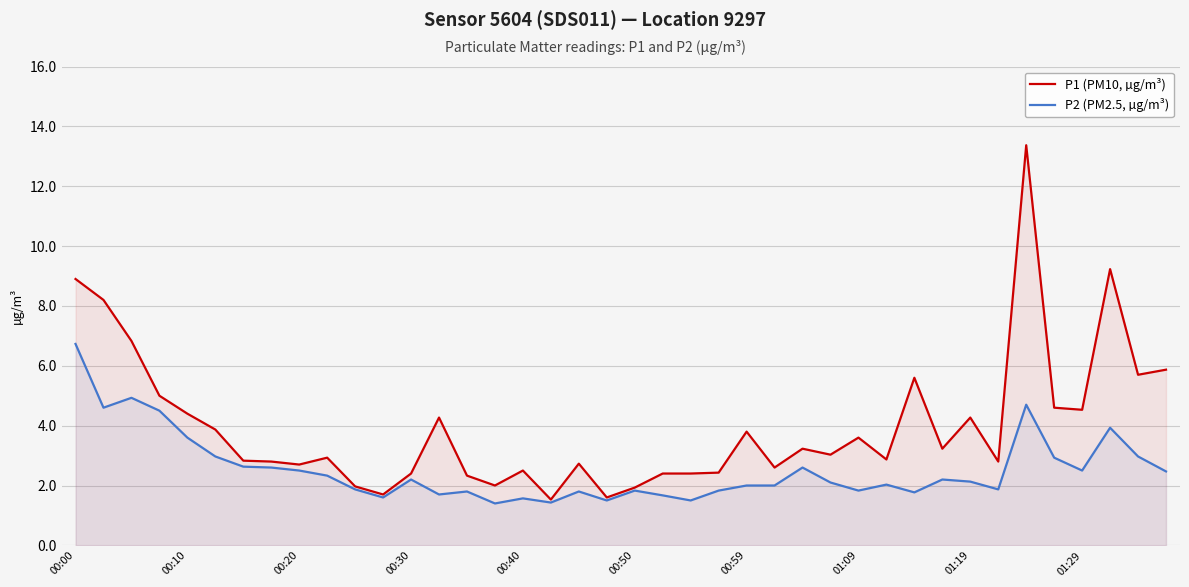

List the series in order of their overall mean, lowest first.

P2 (PM2.5, µg/m³), P1 (PM10, µg/m³)